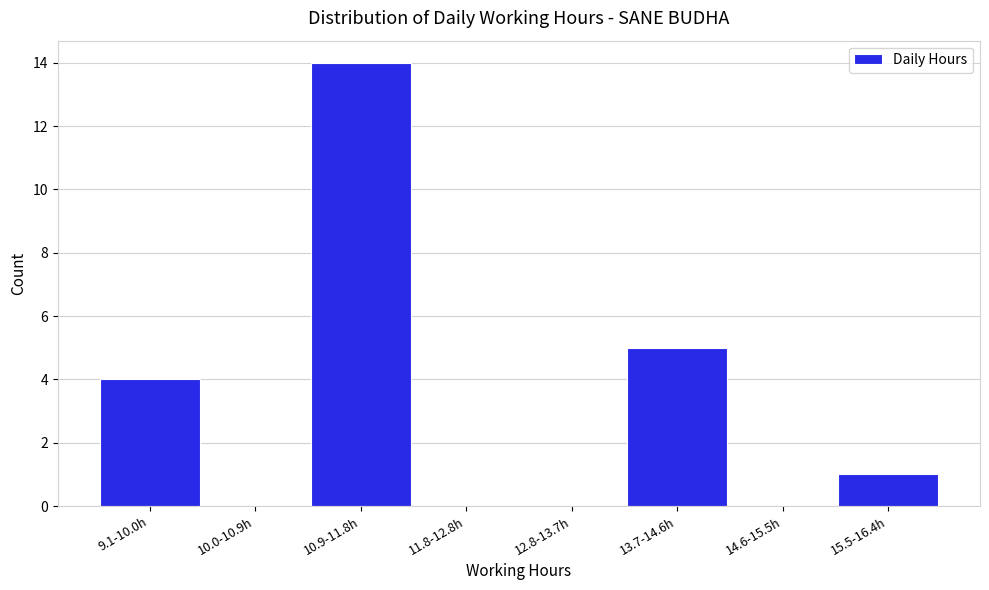

Reading left to right, list all the values displayed in this chart.

9.1-10.0h=4	10.0-10.9h=0	10.9-11.8h=14	11.8-12.8h=0	12.8-13.7h=0	13.7-14.6h=5	14.6-15.5h=0	15.5-16.4h=1